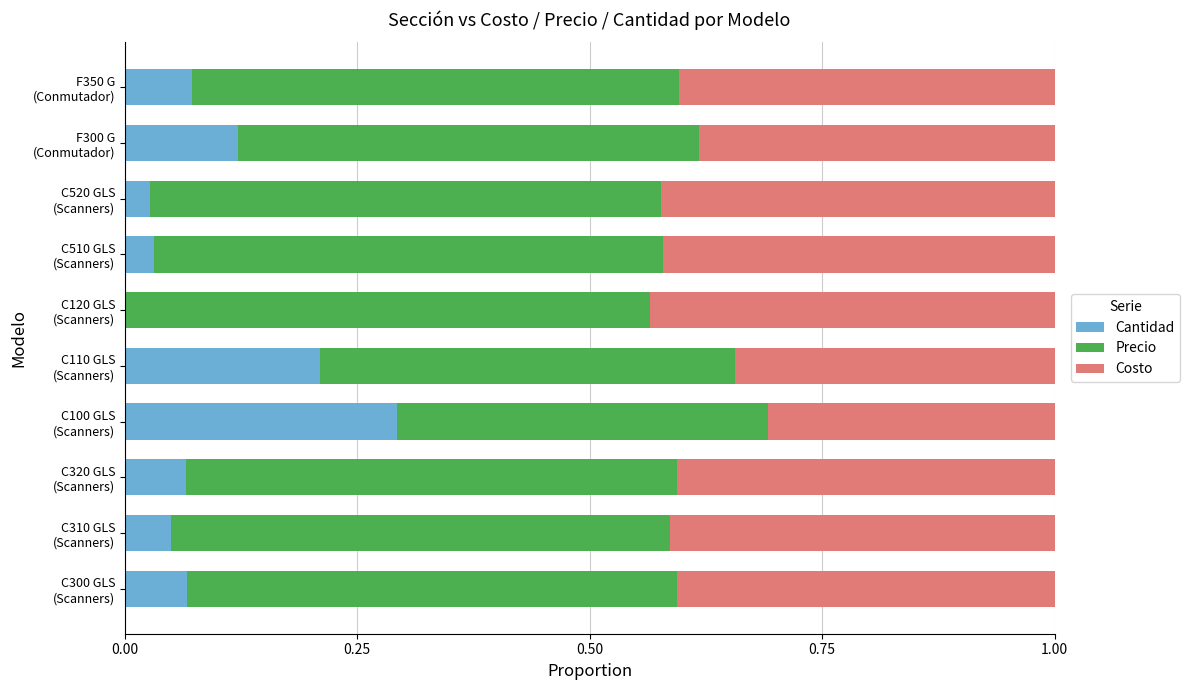

What are all the series names shown in the legend?

Cantidad, Precio, Costo